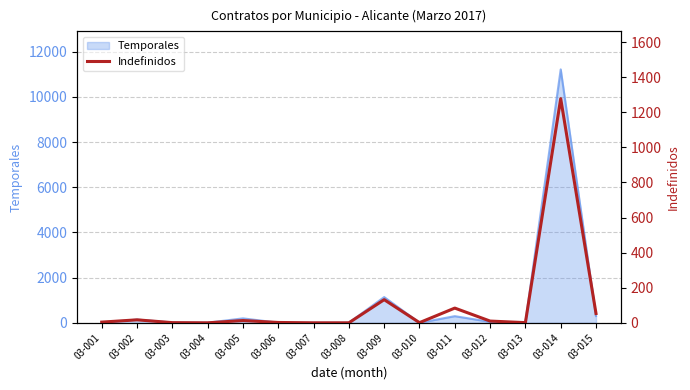

What is the value of the 12th point from the left?

10